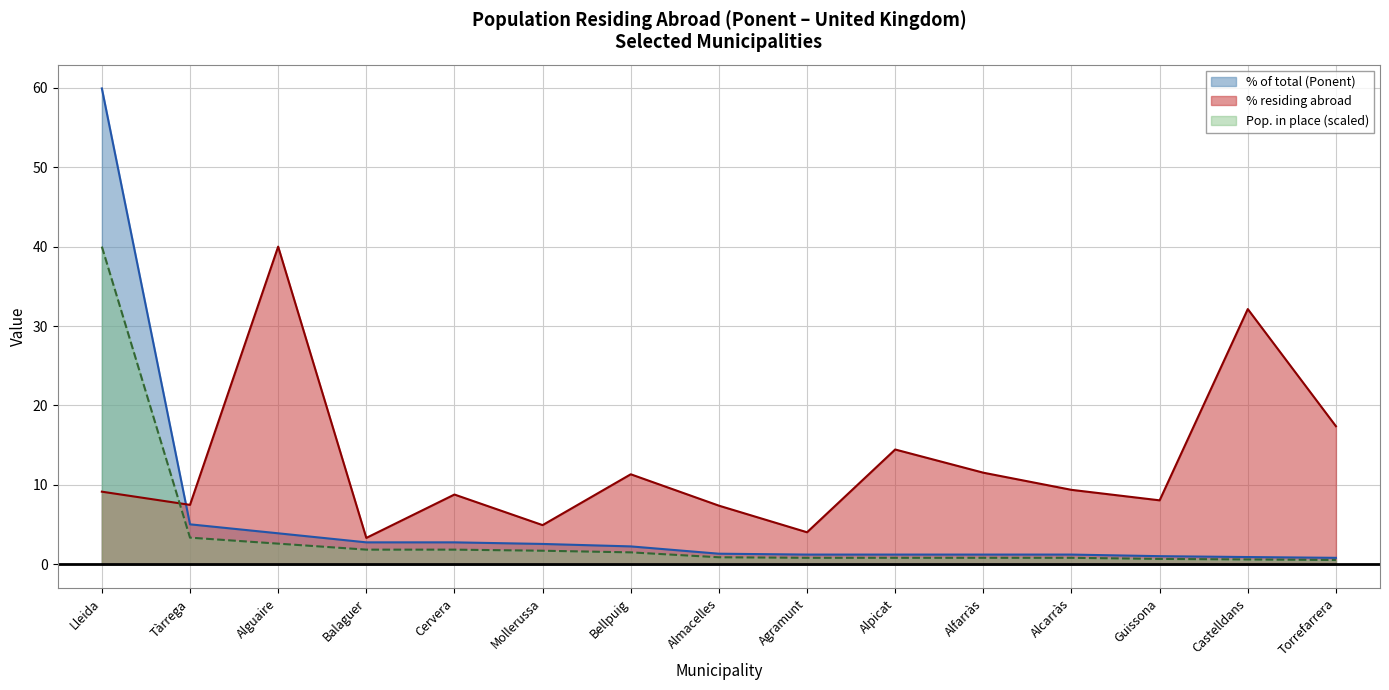

Does the chart display data point markers on the line(s)?

No